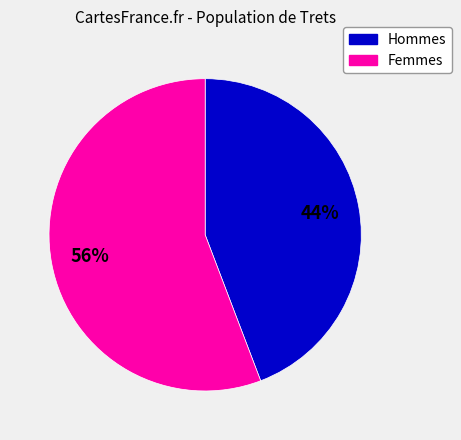

Is there a majority slice in this chart?

Yes